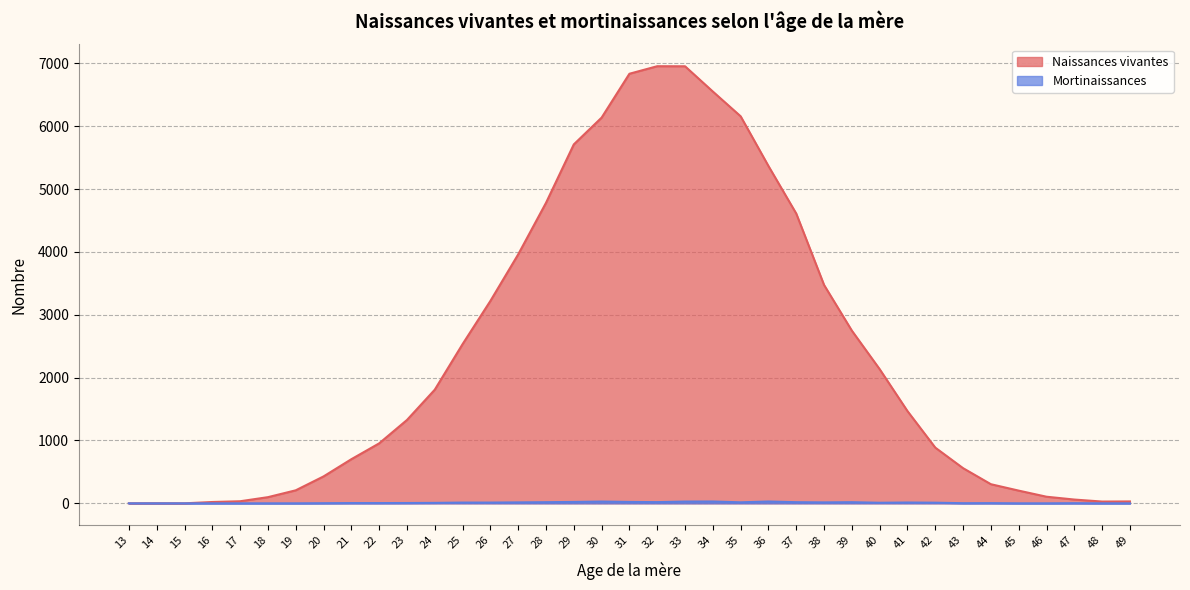

List the series in order of their overall mean, highest first.

Naissances vivantes, Mortinaissances